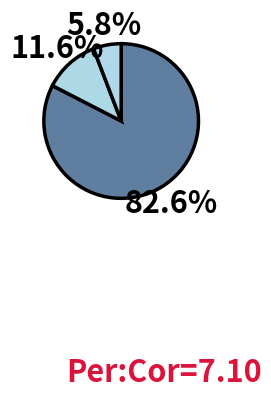

How many segments does this pie chart have?

3